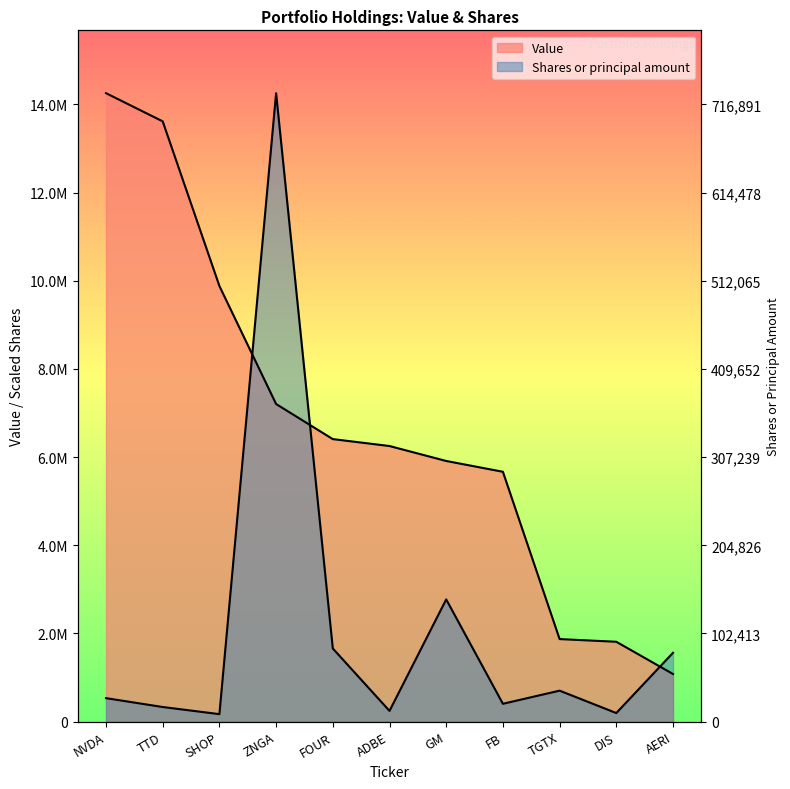

Read the Shares or principal amount value at TGTX.

703035.6